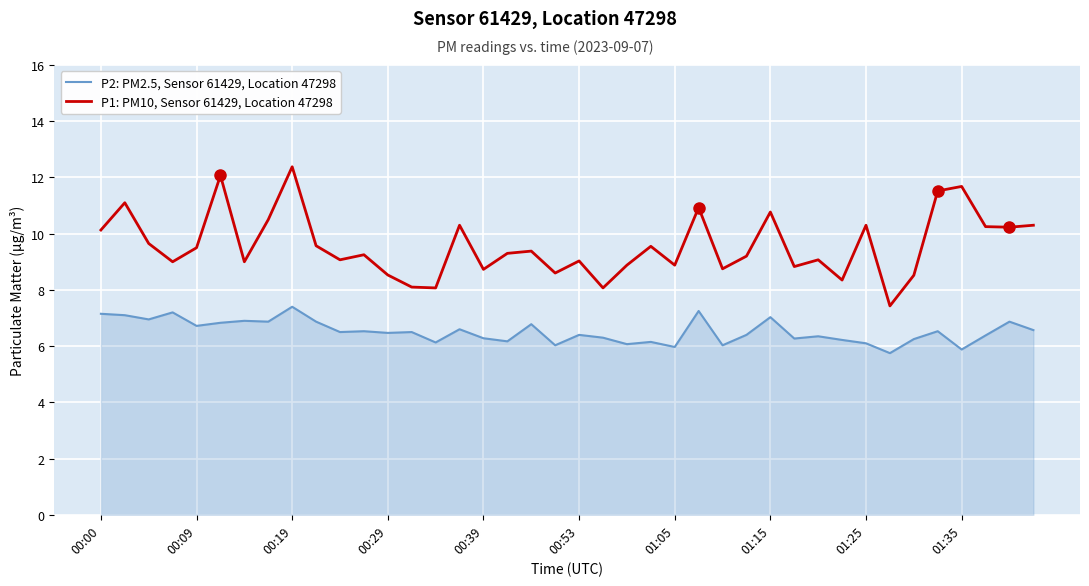

True or false: P2: PM2.5, Sensor 61429, Location 47298 and P1: PM10, Sensor 61429, Location 47298 cross at least once.

False